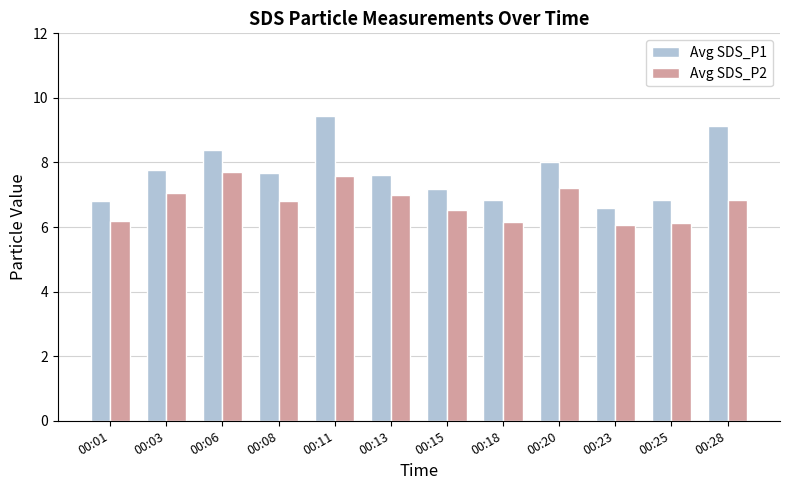

At which category is the sum across all series the highest?

00:11